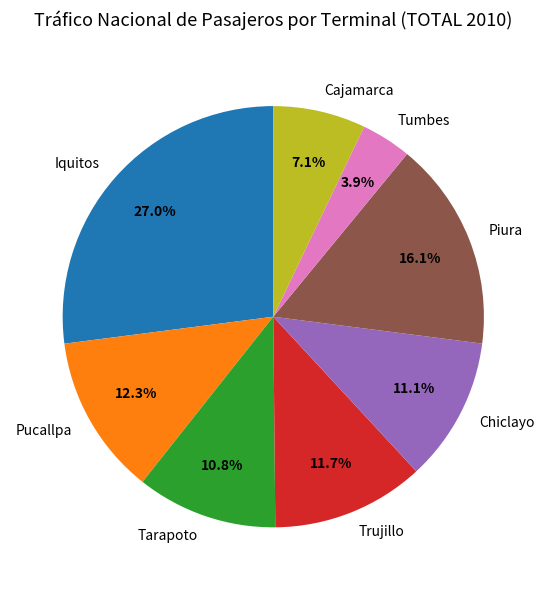

What is the largest slice in the pie chart?

Iquitos